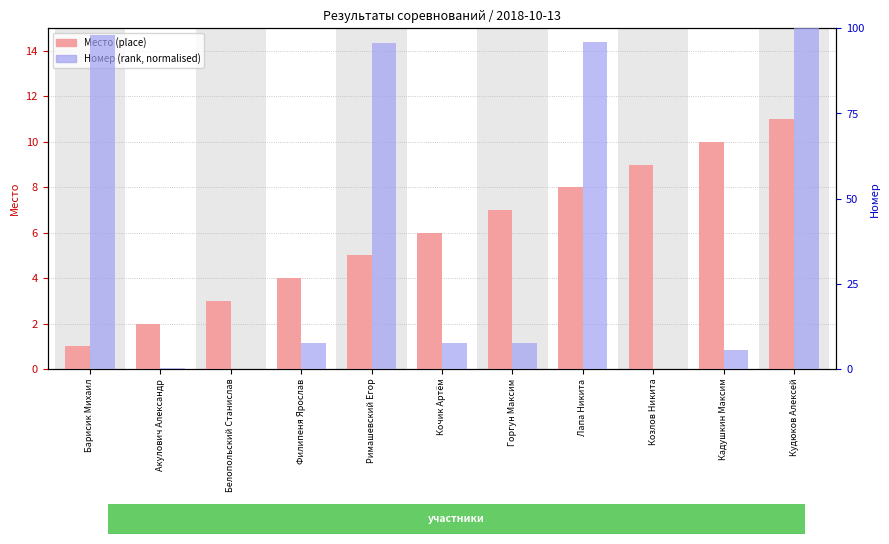

The Номер (rank, normalised) series shows 5.5 at Кадушкин Максим. True or false?

True